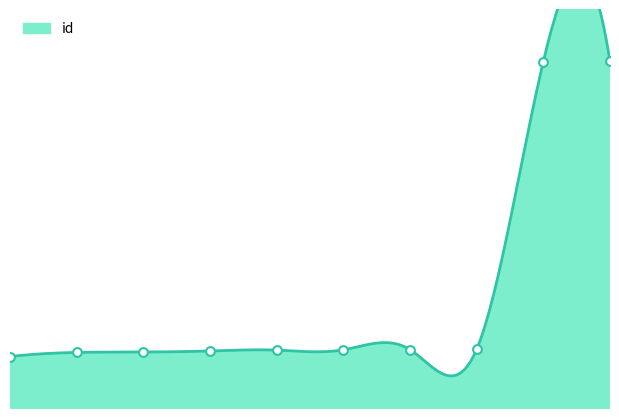

What is the change in value from 4 to 7?

+8